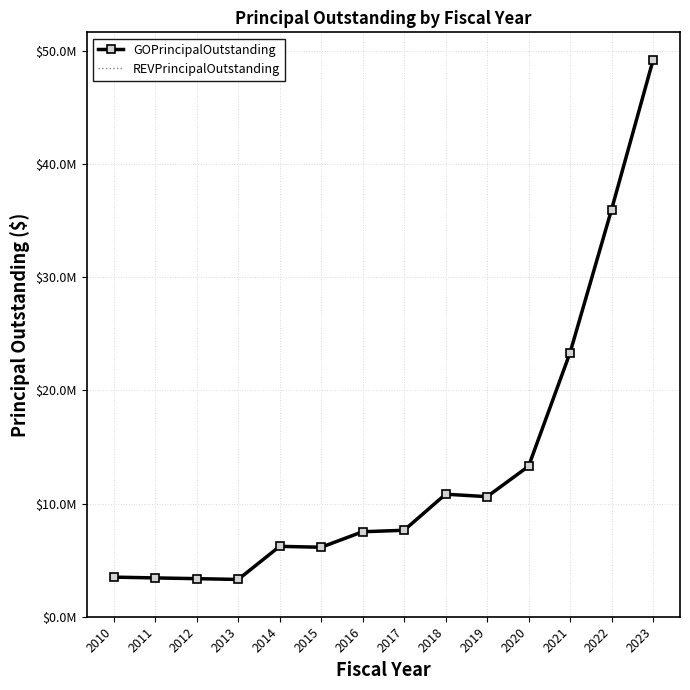

True or false: REVPrincipalOutstanding and GOPrincipalOutstanding cross at least once.

False